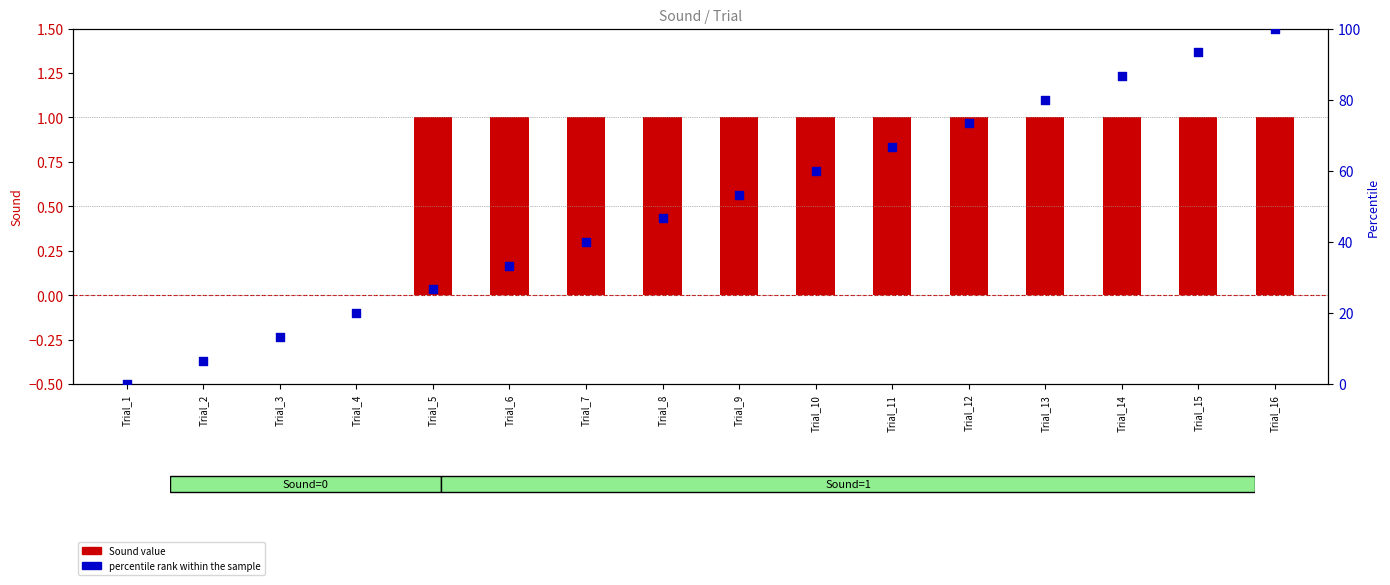

At which category is the sum across all series the highest?

Trial_16